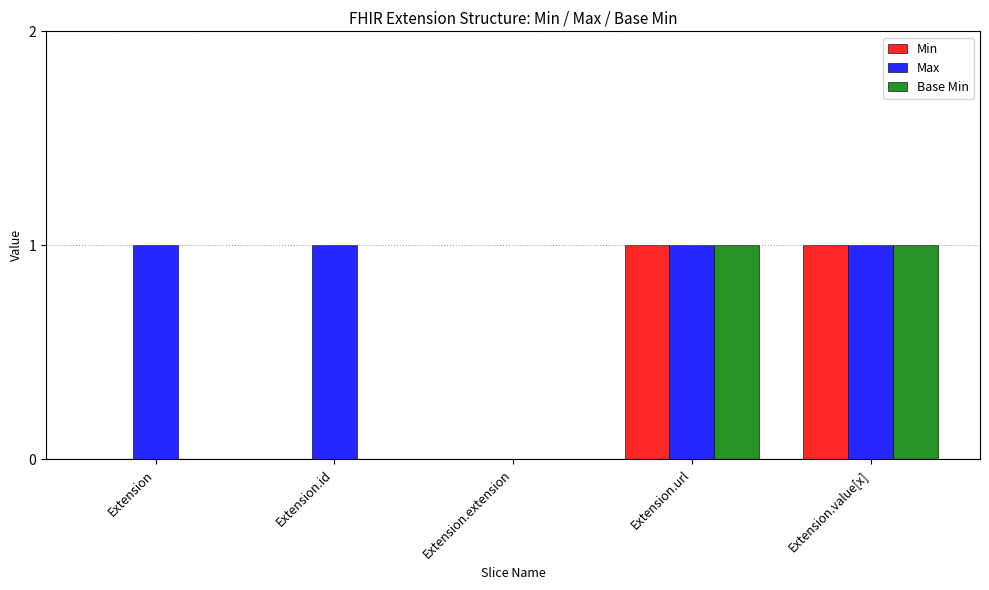

What are all the series names shown in the legend?

Min, Max, Base Min